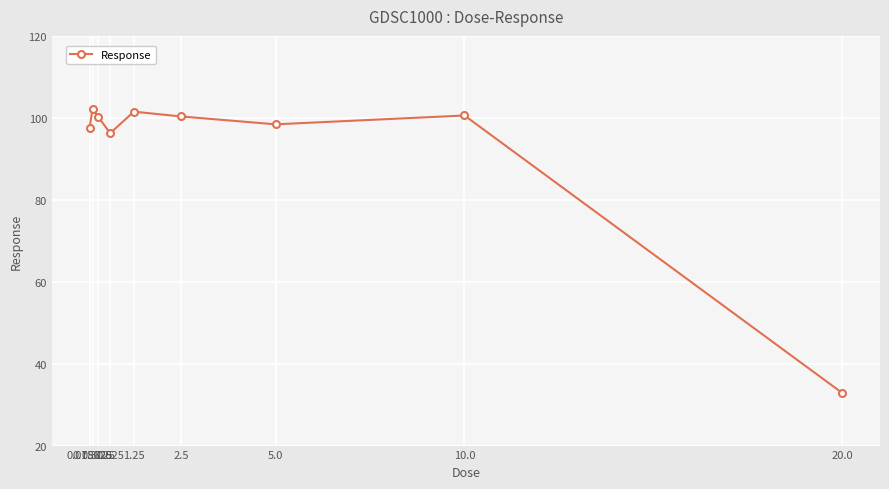

What is the sum of all values?

829.8